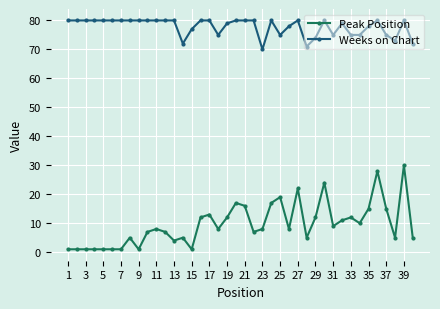

Which series has the largest range (max minus min)?

Peak Position